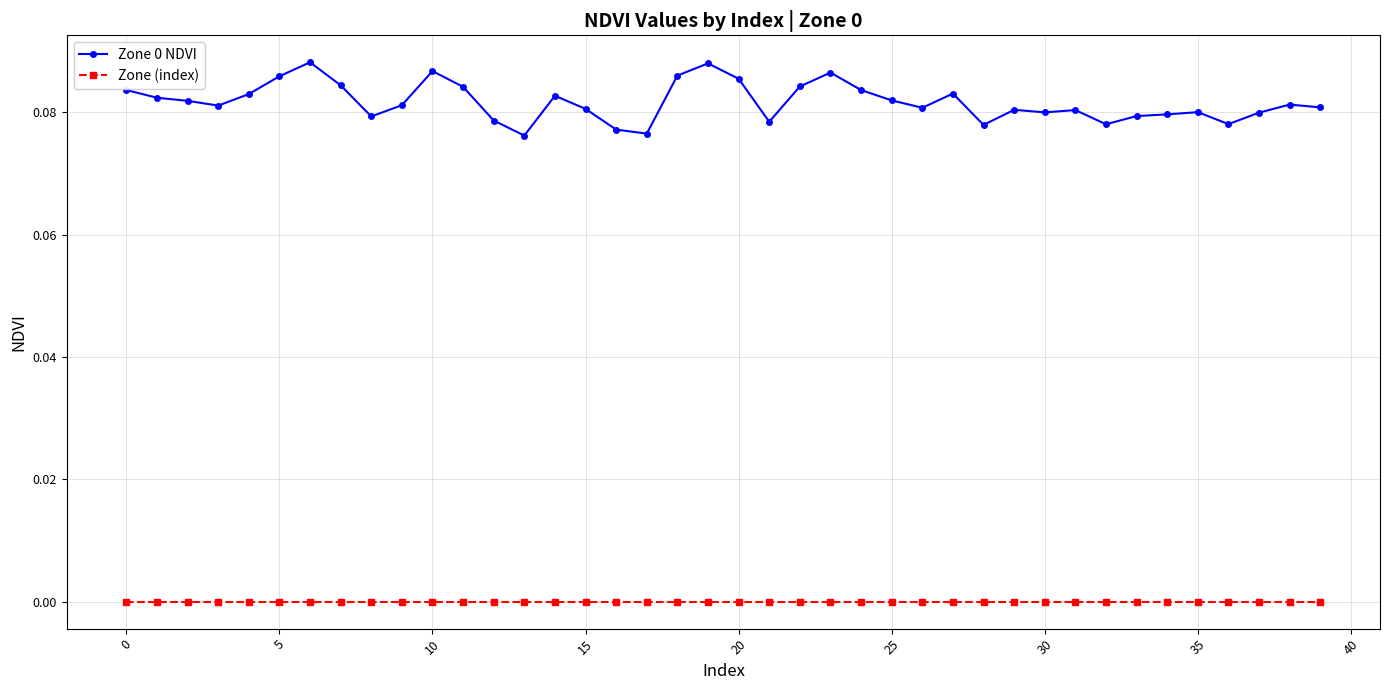

Does the chart display data point markers on the line(s)?

Yes